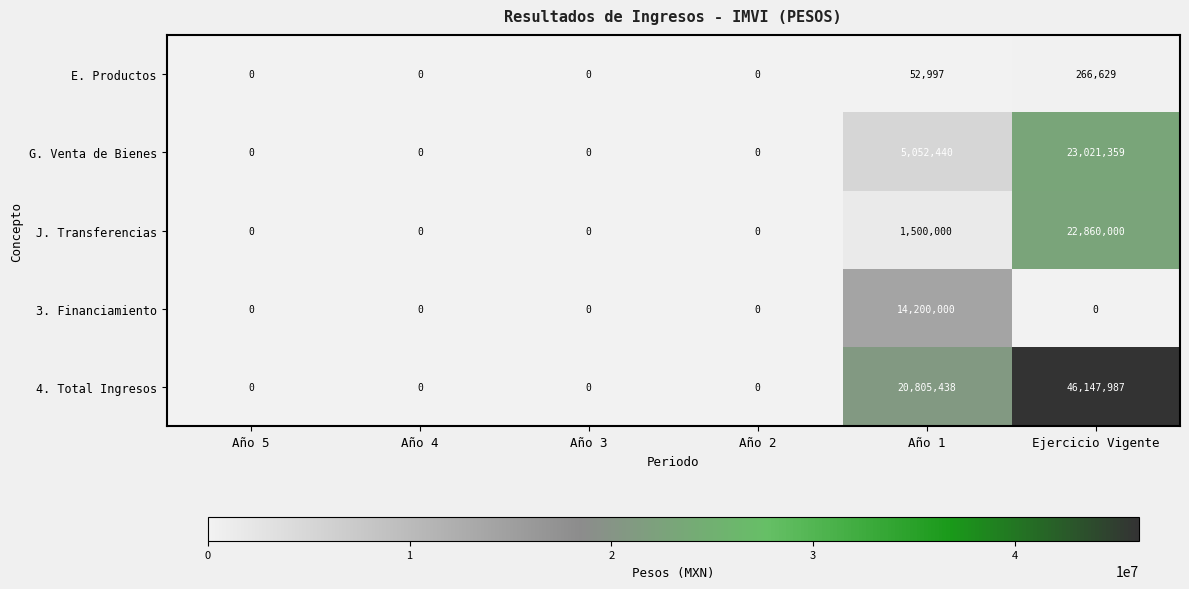

Count the number of categories in the chart.

6